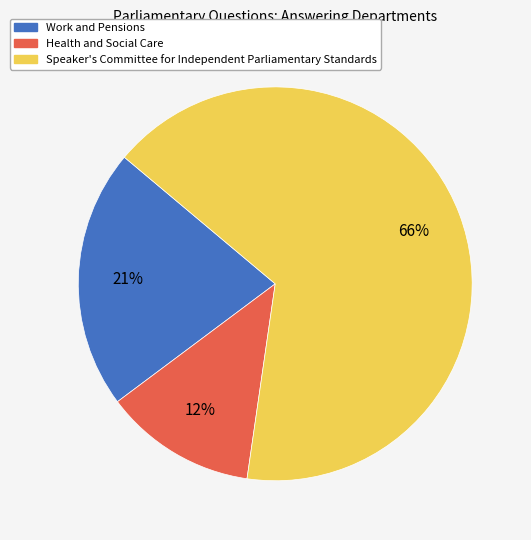

Does Speaker's Committee for Independent Parliamentary Standards represent more than half of the total?

Yes